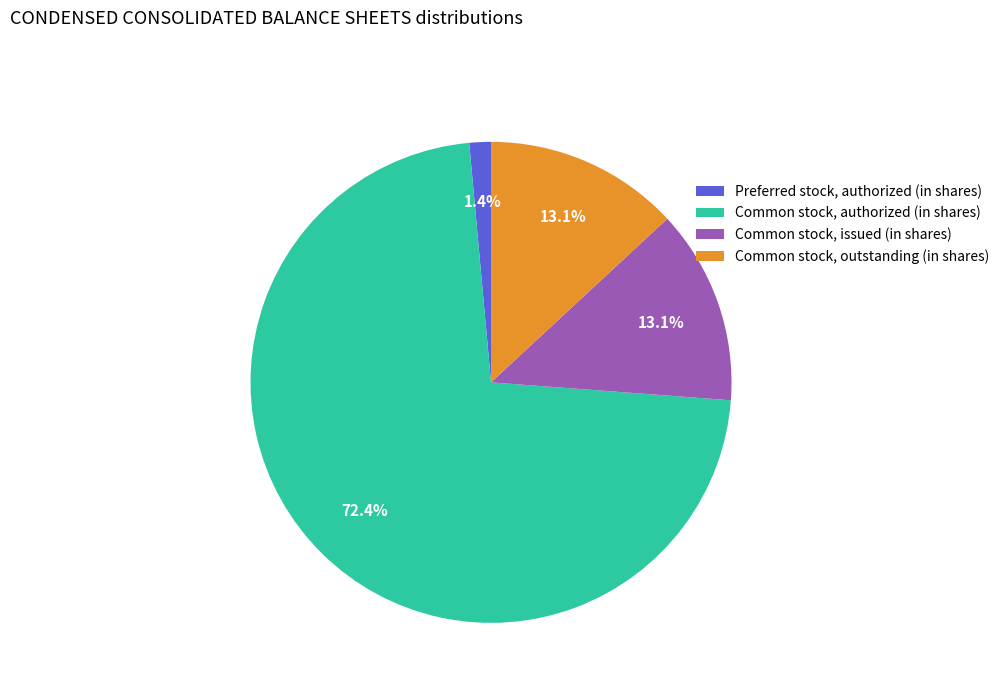

Combined, do Common stock, authorized (in shares) and Common stock, outstanding (in shares) account for over 50%?

Yes